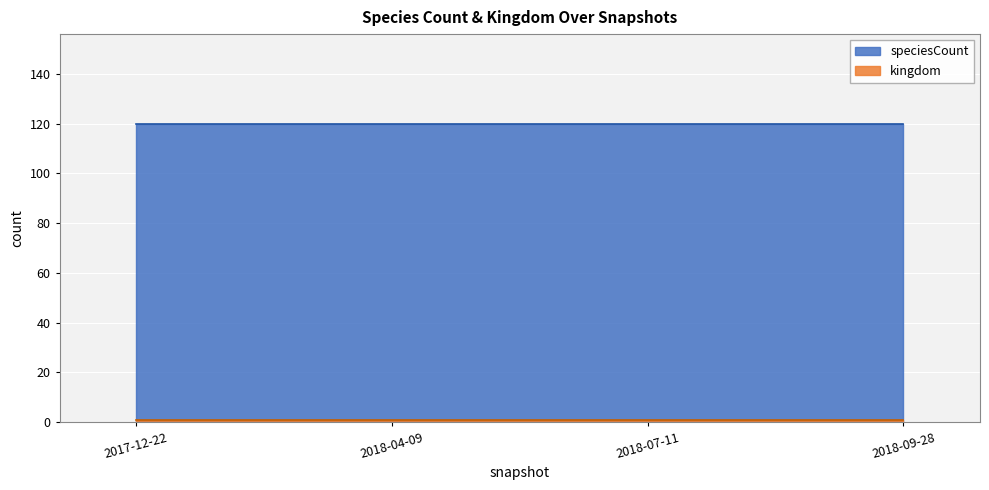

Rank the series at 2018-04-09 from highest to lowest value.

speciesCount, kingdom